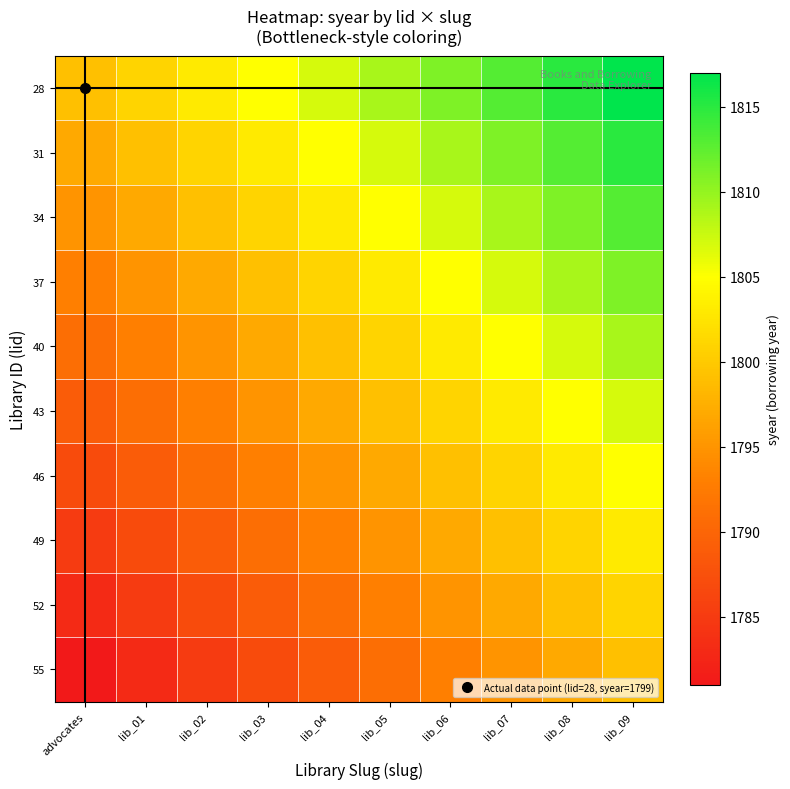

Count the number of data series in this chart.

10